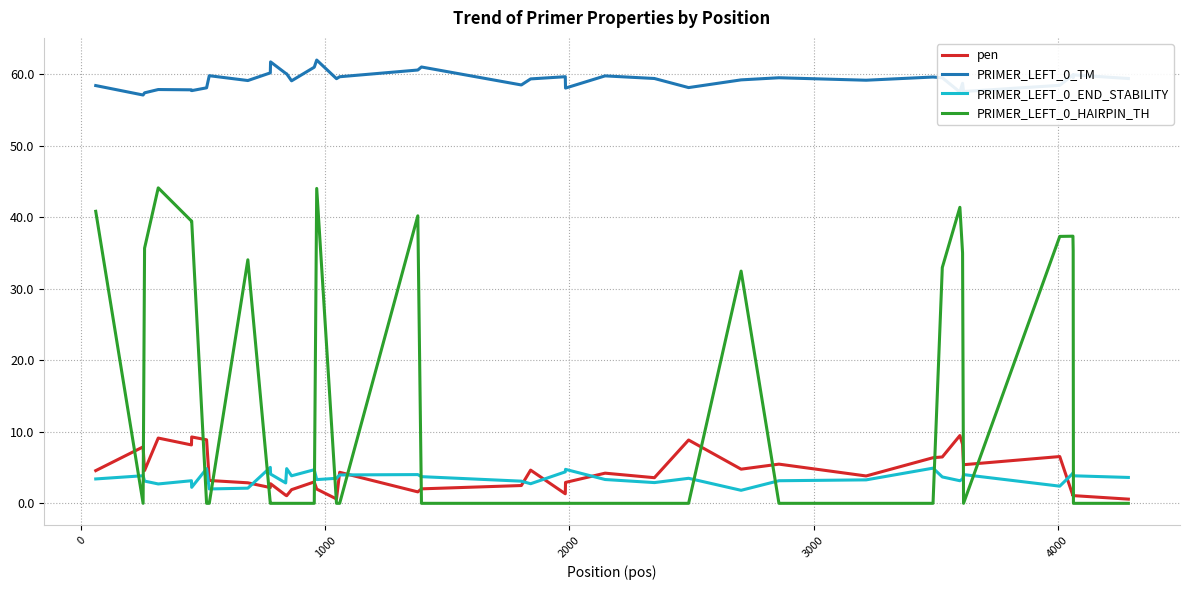

What are all the series names shown in the legend?

pen, PRIMER_LEFT_0_TM, PRIMER_LEFT_0_END_STABILITY, PRIMER_LEFT_0_HAIRPIN_TH